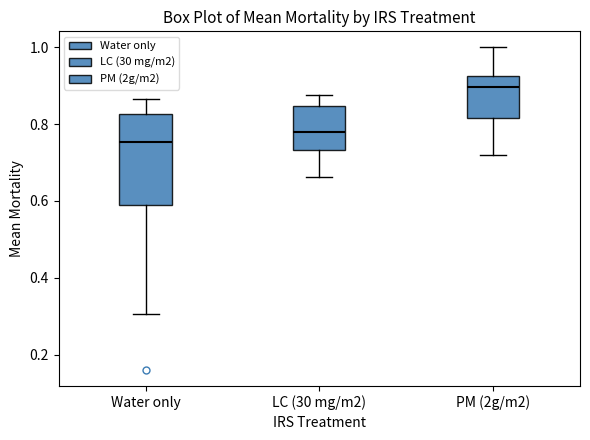

Reading left to right, transcribe this box plot: for each box, give where its median line is, the range the box spans, and where its two whiskers end, as read against the y-axis. The values are not printed on the chart, so give them approximately, as read against the axis.

Water only: median 0.76, box 0.58 to 0.82, whiskers 0.30 to 0.86
LC (30 mg/m2): median 0.78, box 0.74 to 0.84, whiskers 0.66 to 0.88
PM (2g/m2): median 0.90, box 0.82 to 0.92, whiskers 0.72 to 1.00